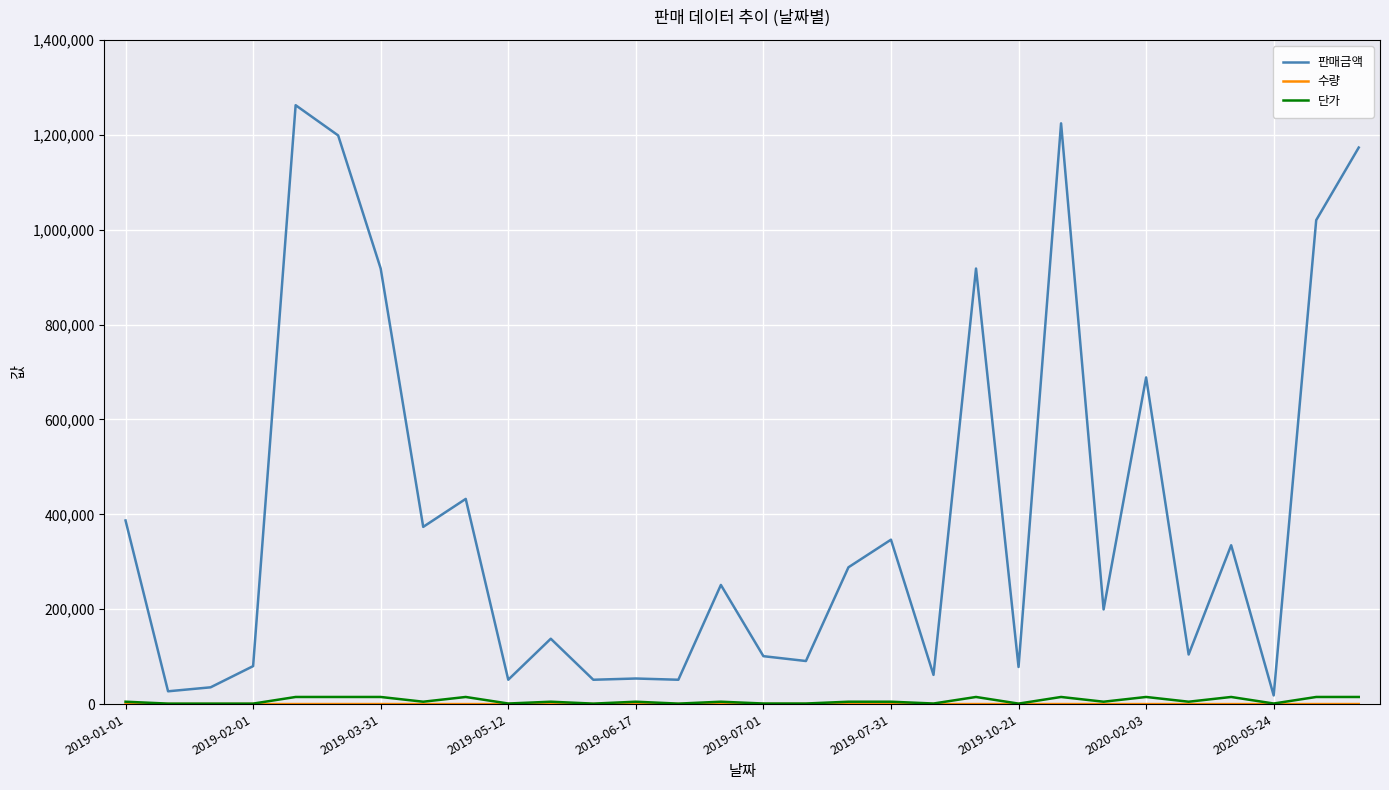

Which series has the largest total across all categories?

판매금액